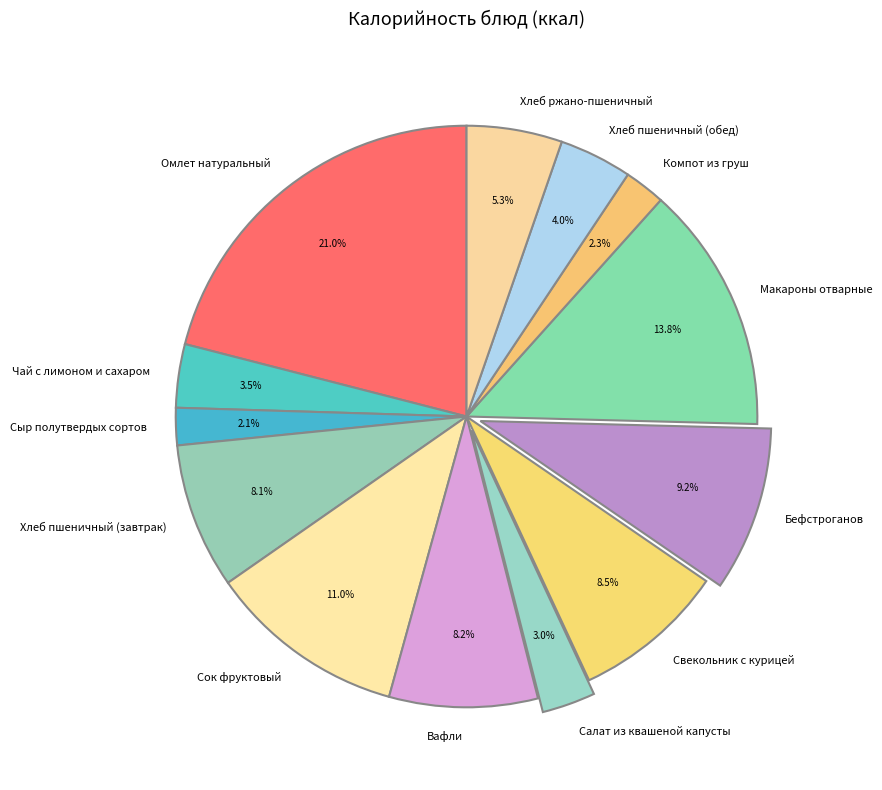

To the nearest percent, what portion does Омлет натуральный represent?

21%